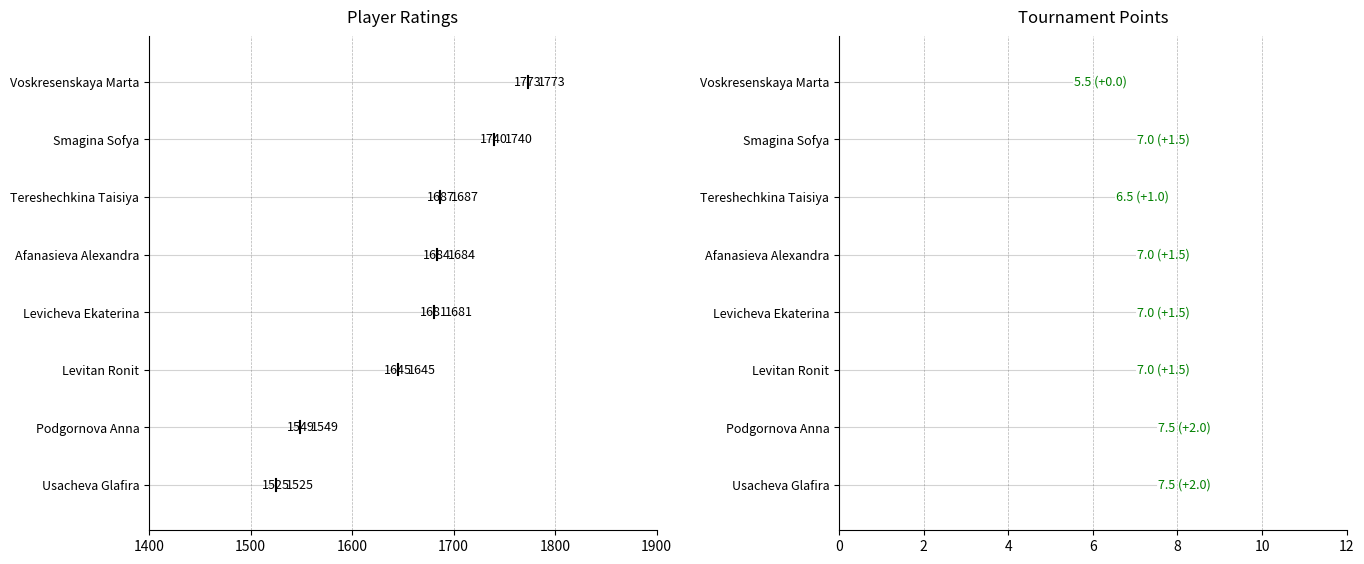

Which series has the widest spread of values?

Rating